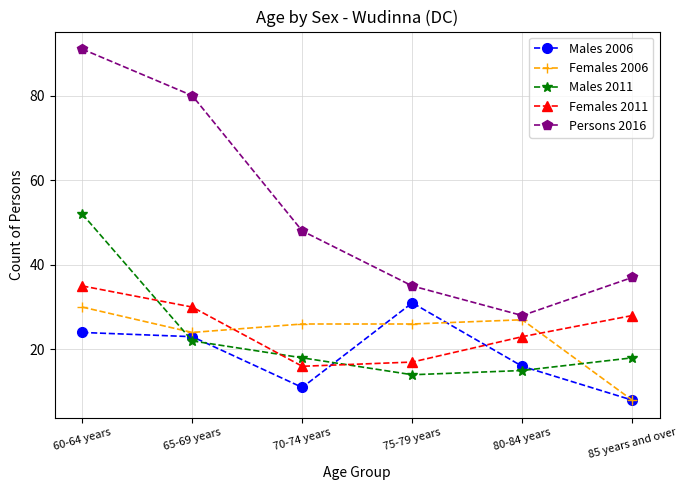

Reading right to left, list all the values displayed in this chart.

Males 2006: 8	16	31	11	23	24
Females 2006: 8	27	26	26	24	30
Males 2011: 18	15	14	18	22	52
Females 2011: 28	23	17	16	30	35
Persons 2016: 37	28	35	48	80	91